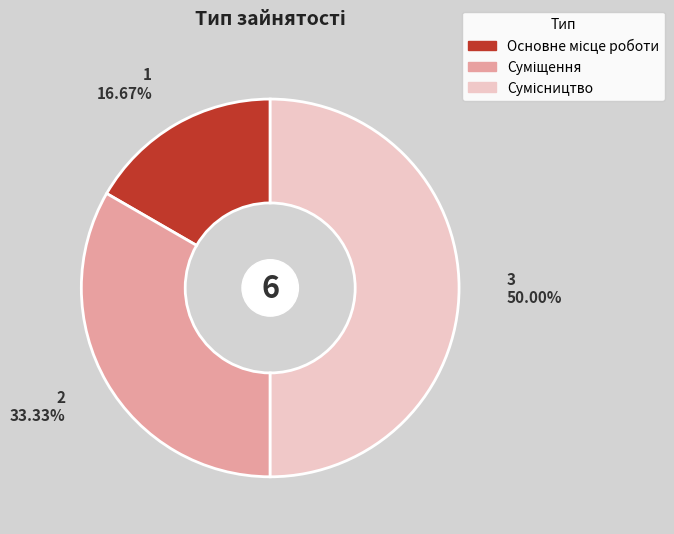

What is the total percentage of Основне місце роботи and Суміщення?

50.0%